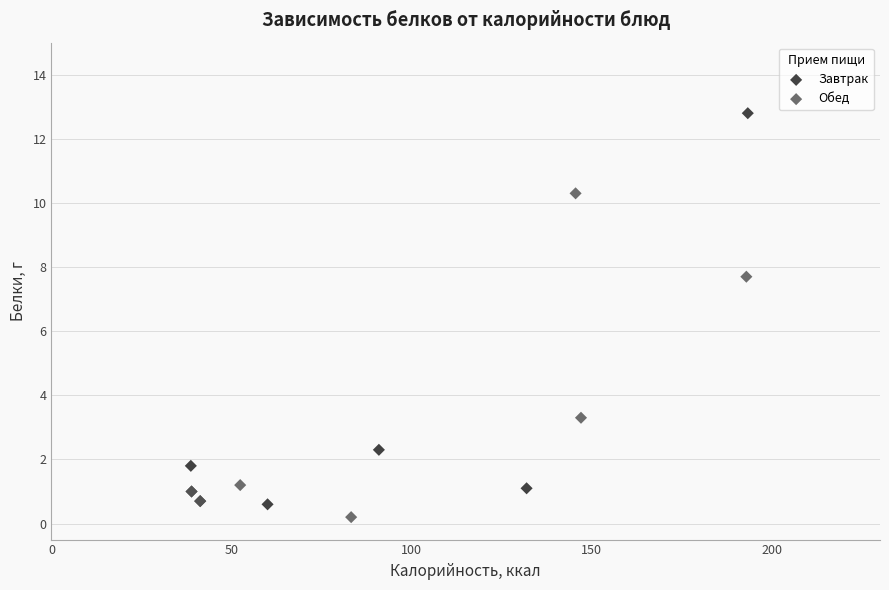

Which series has the largest Y range (max minus min)?

Завтрак